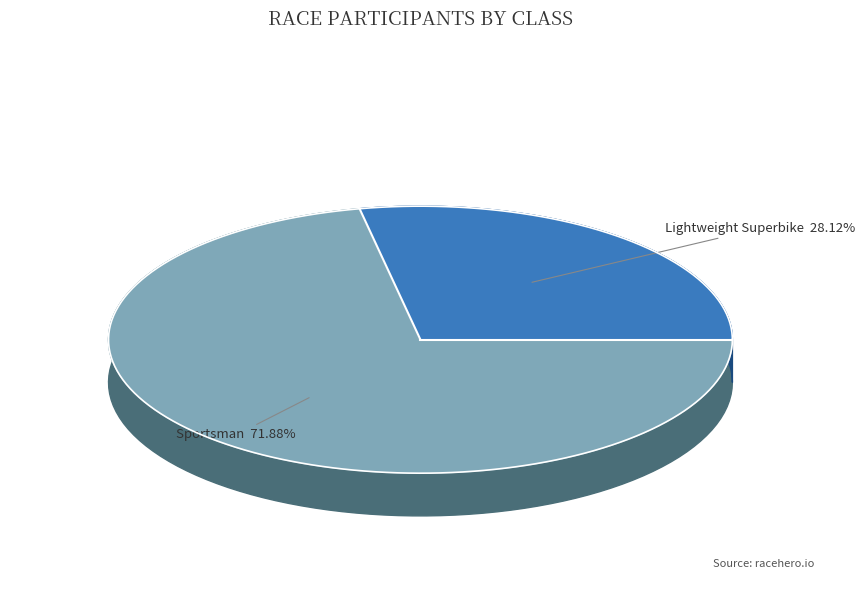

Count the number of slices in the pie.

2